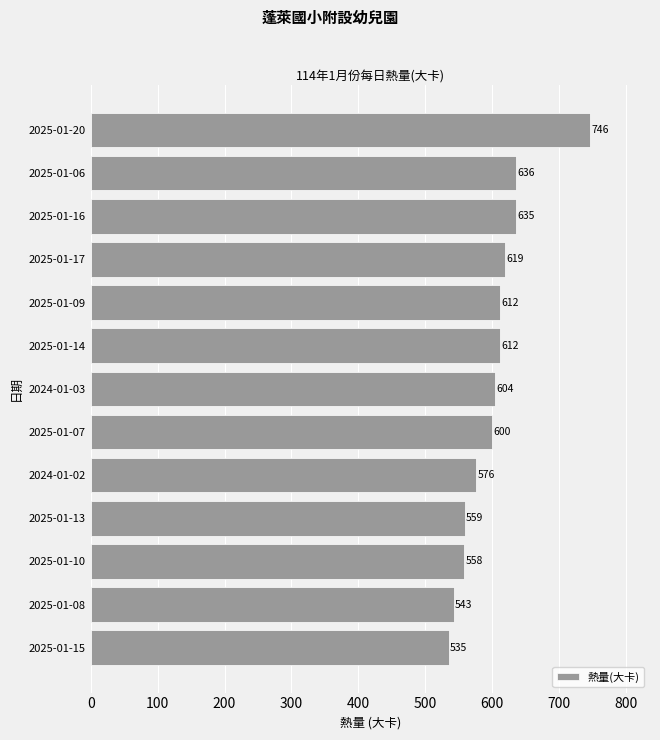

Where is the data nearest to the value 640?

2025-01-06